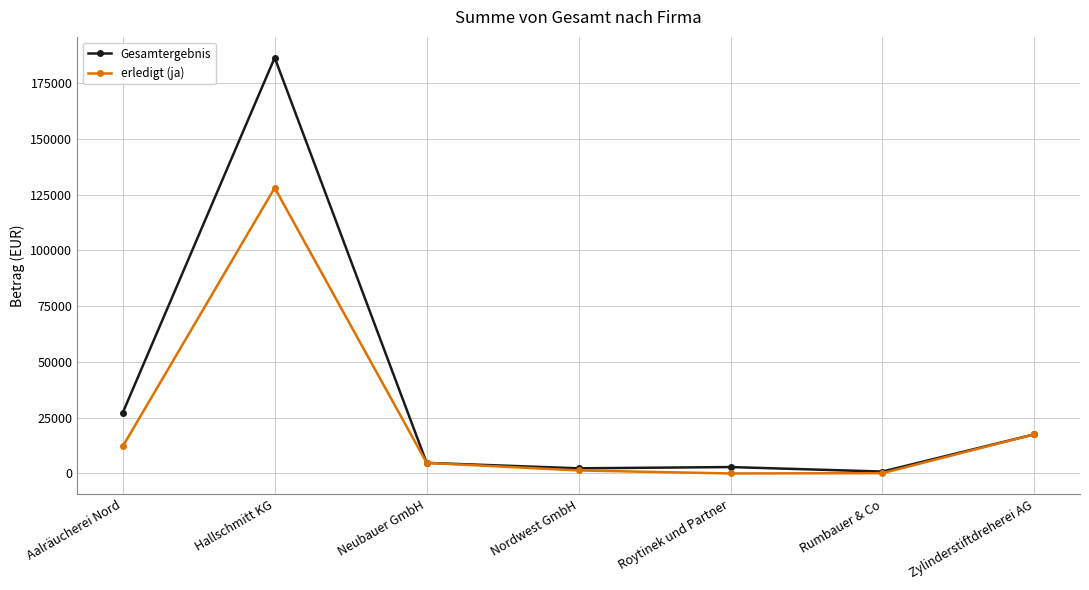

Rank the series by their average value, from lowest to highest.

erledigt (ja), Gesamtergebnis